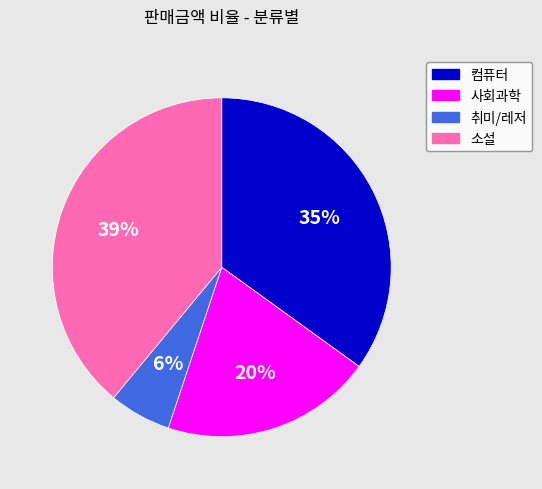

Which category has the biggest portion of the pie?

소설